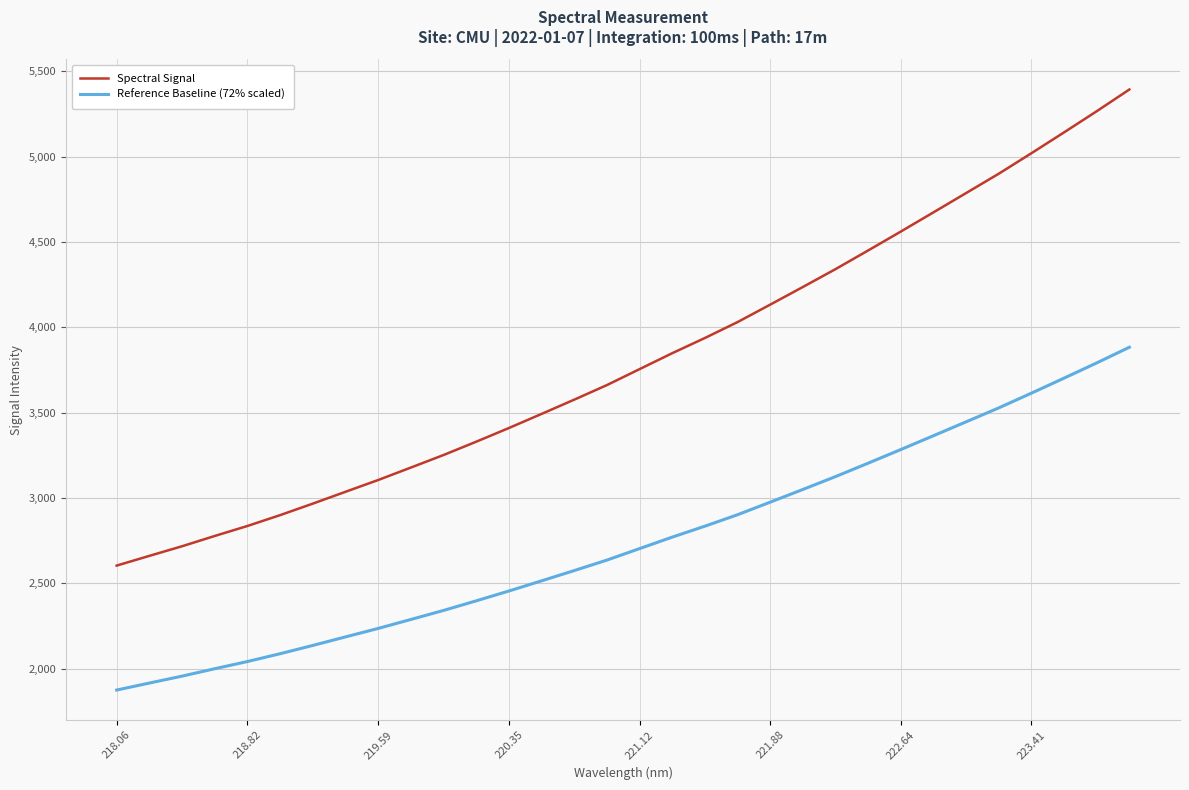

True or false: Reference Baseline (72% scaled) and Spectral Signal intersect in this chart.

False